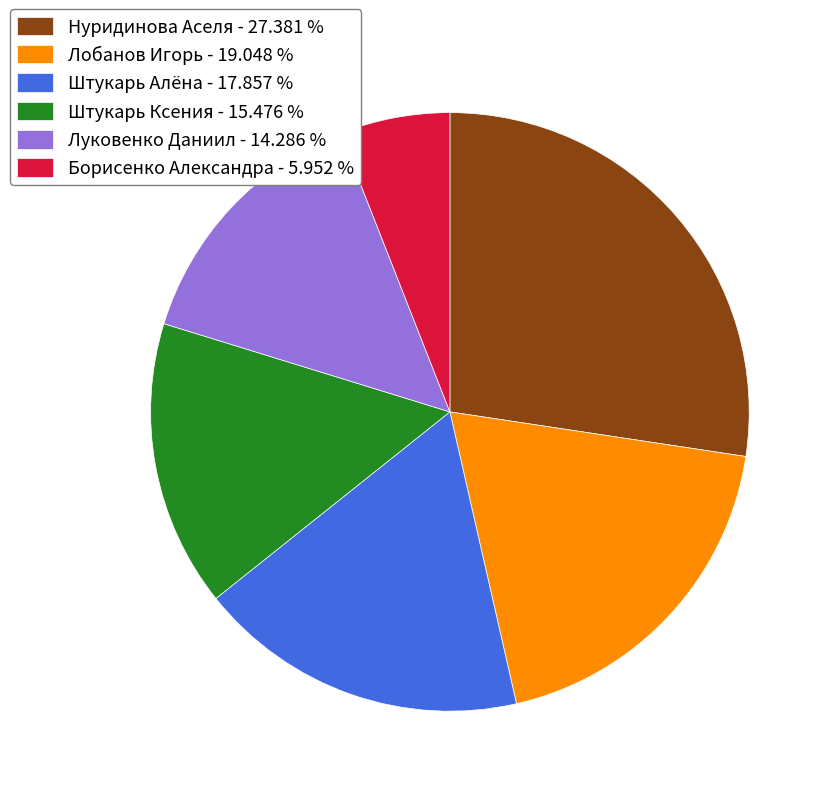

Between Штукарь Ксения - 15.476 % and Штукарь Алёна - 17.857 %, which is larger?

Штукарь Алёна - 17.857 %